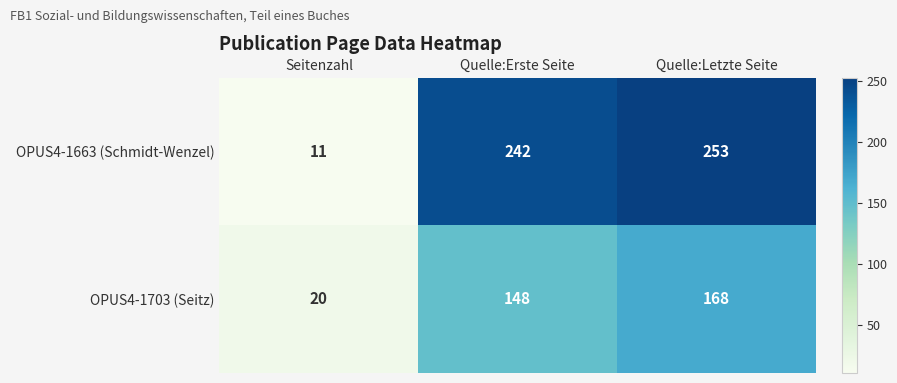

The value of OPUS4-1663 (Schmidt-Wenzel) at Quelle:Erste Seite is 418. True or false?

False